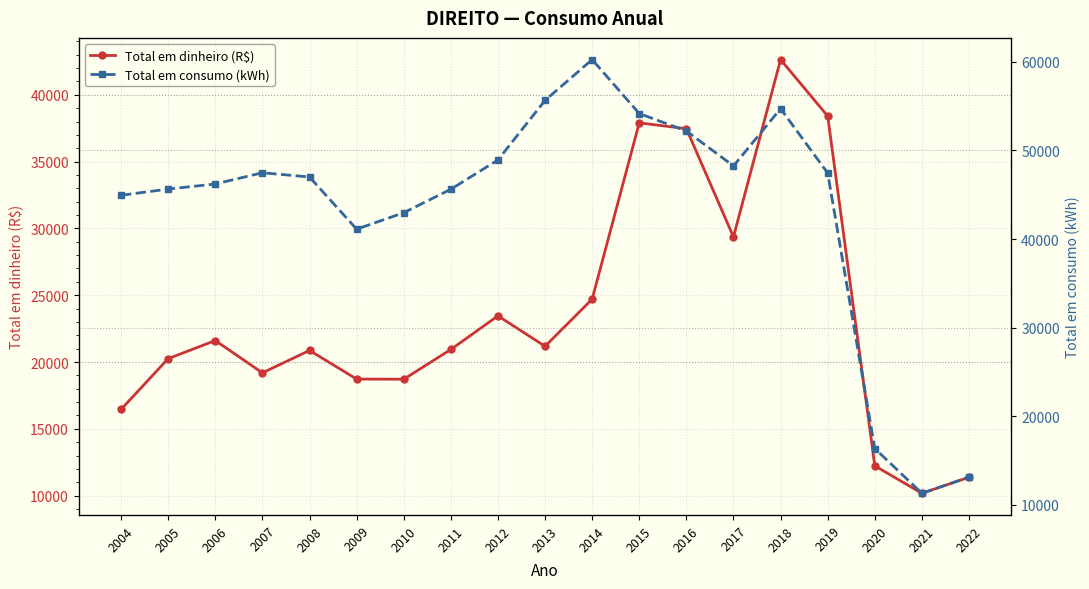

The value of Total em consumo (kWh) at 2012 is 48933.0. True or false?

True